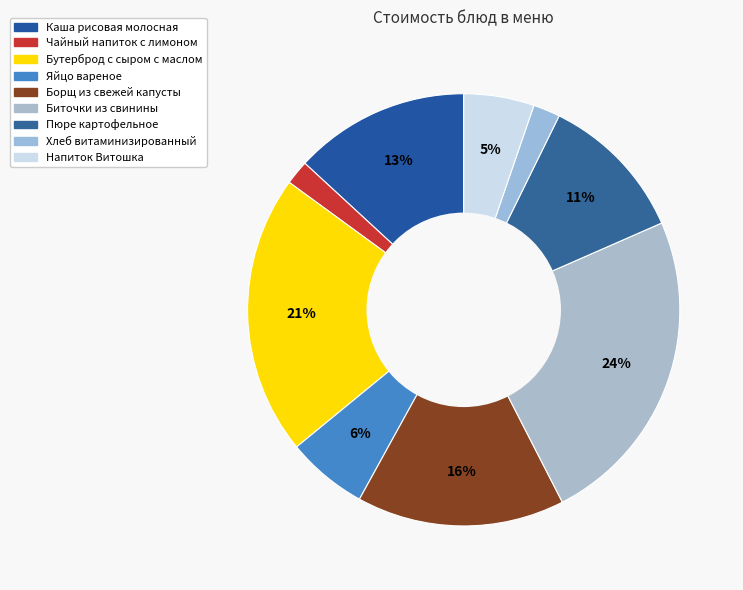

What percentage do Хлеб витаминизированный and Яйцо вареное together represent?

8.1%